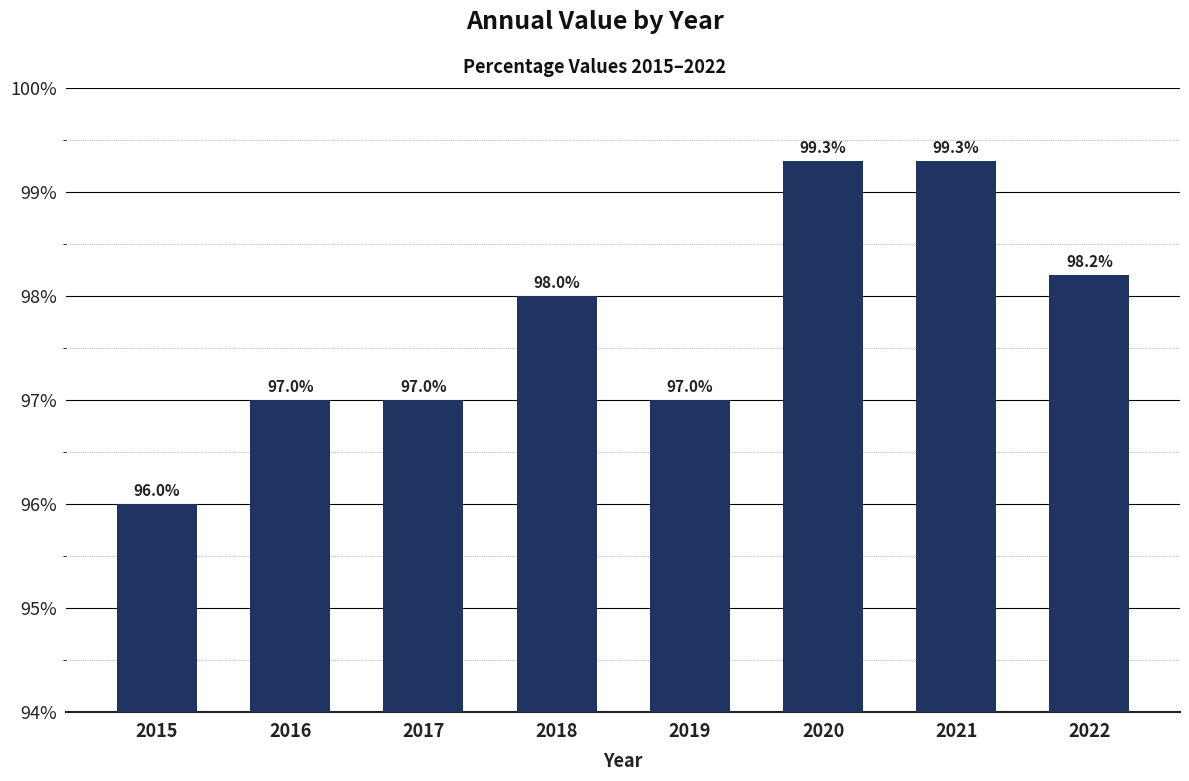

What is the difference between the values at 2022 and 2020?

1.1